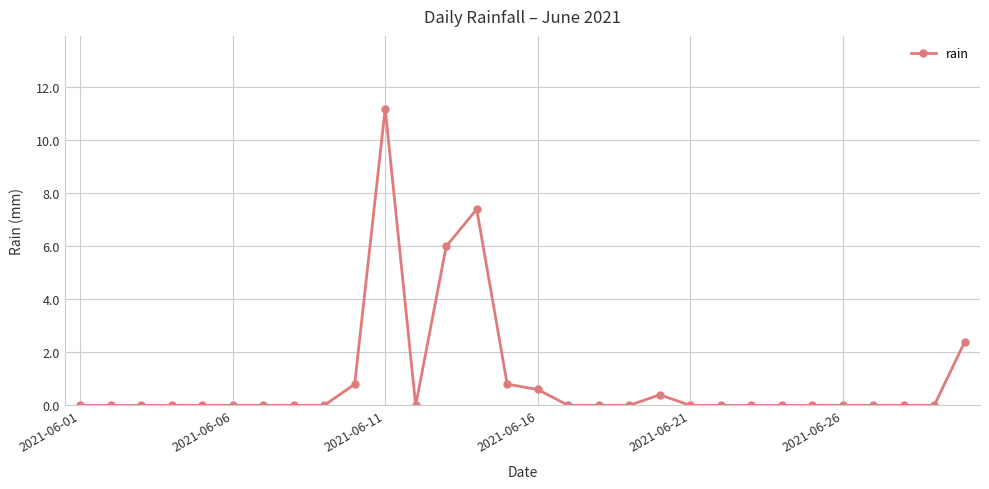

True or false: the data has more than 2 interior local peaks.

True